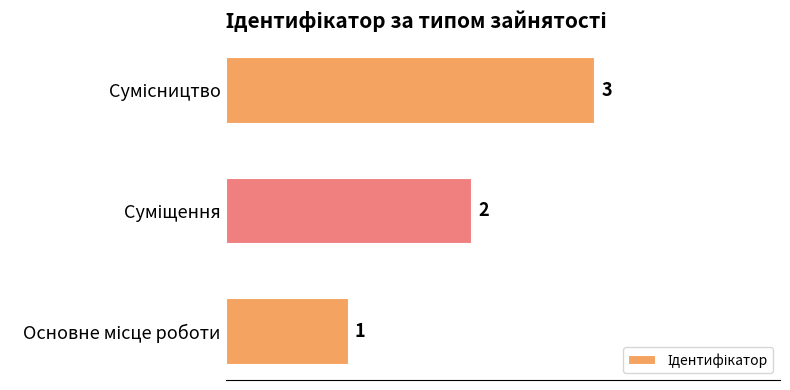

Count the values in the range 1 to 3.

3